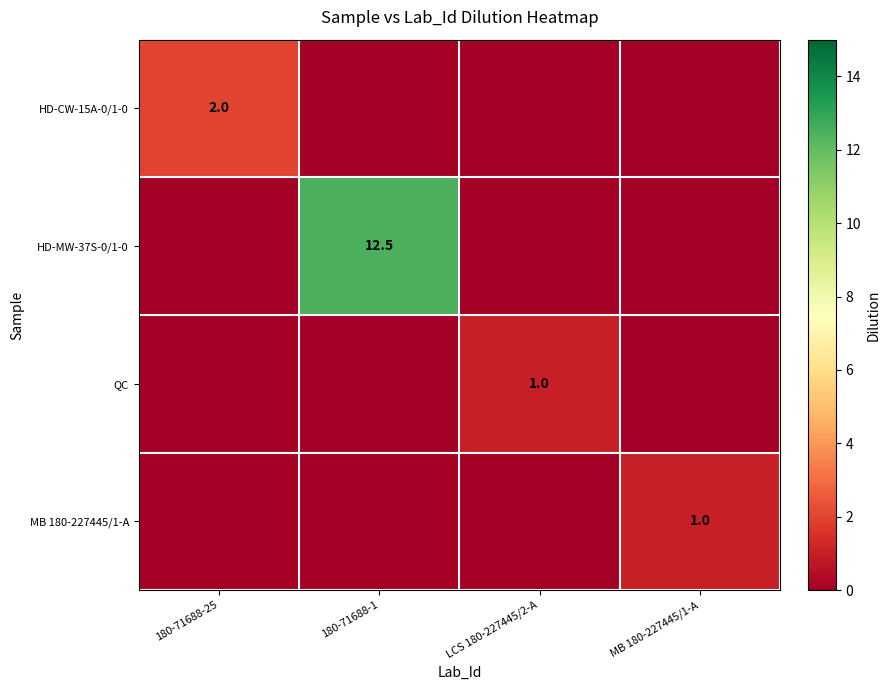

At which category is the sum across all series the highest?

180-71688-1